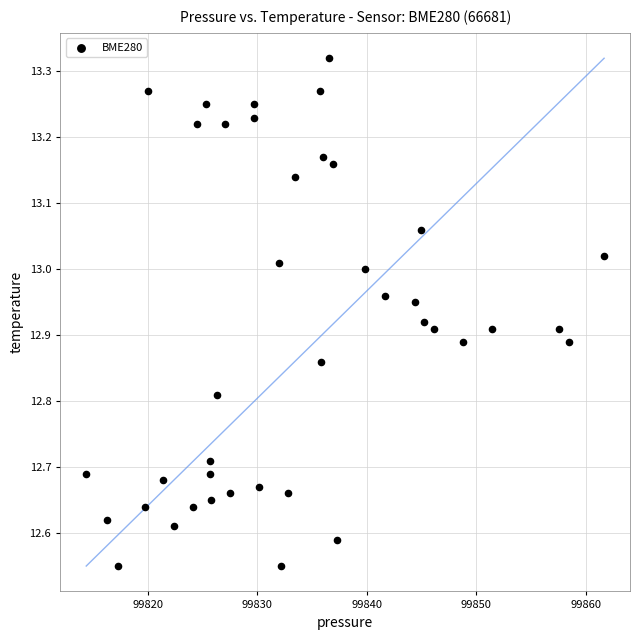

What is the range of X values (max minus min)?

47.3